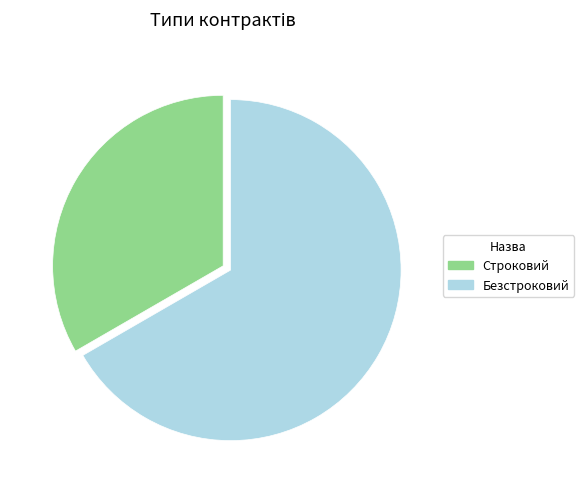

Is the sum of Безстроковий and Строковий greater than half?

Yes